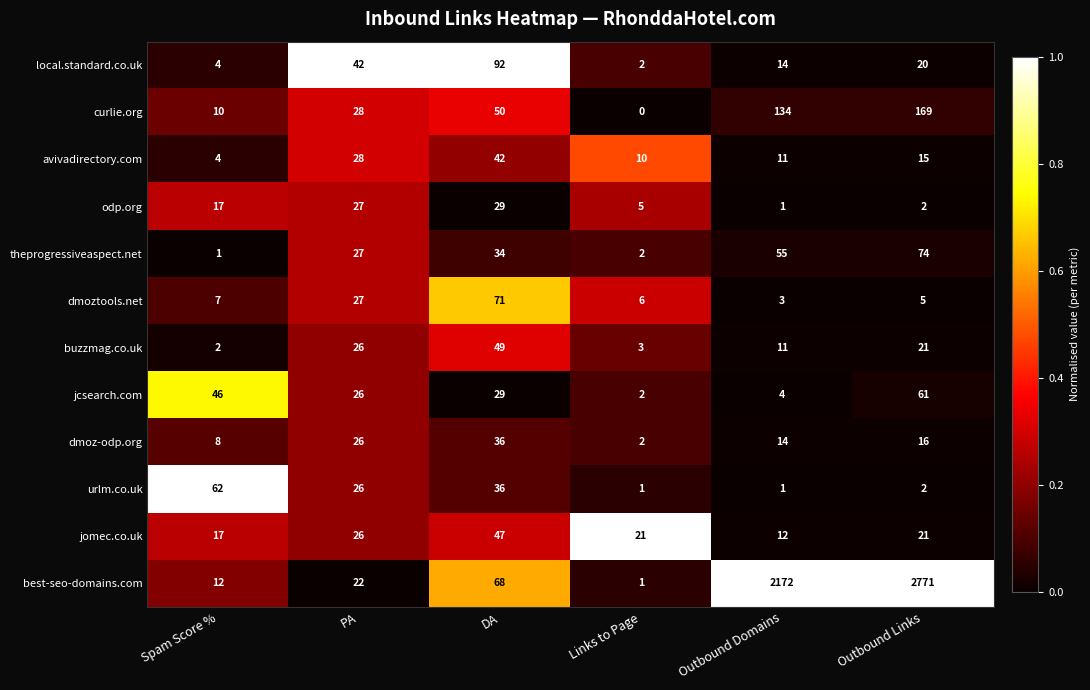

Rank the series by their maximum value, from lowest to highest.

odp.org, dmoz-odp.org, avivadirectory.com, jomec.co.uk, buzzmag.co.uk, jcsearch.com, urlm.co.uk, dmoztools.net, theprogressiveaspect.net, local.standard.co.uk, curlie.org, best-seo-domains.com